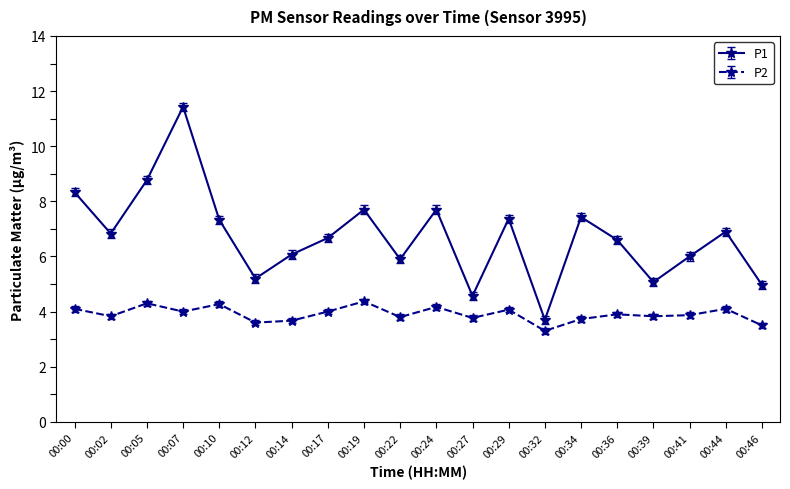

The P1 series shows 7.4 at 00:34. True or false?

True